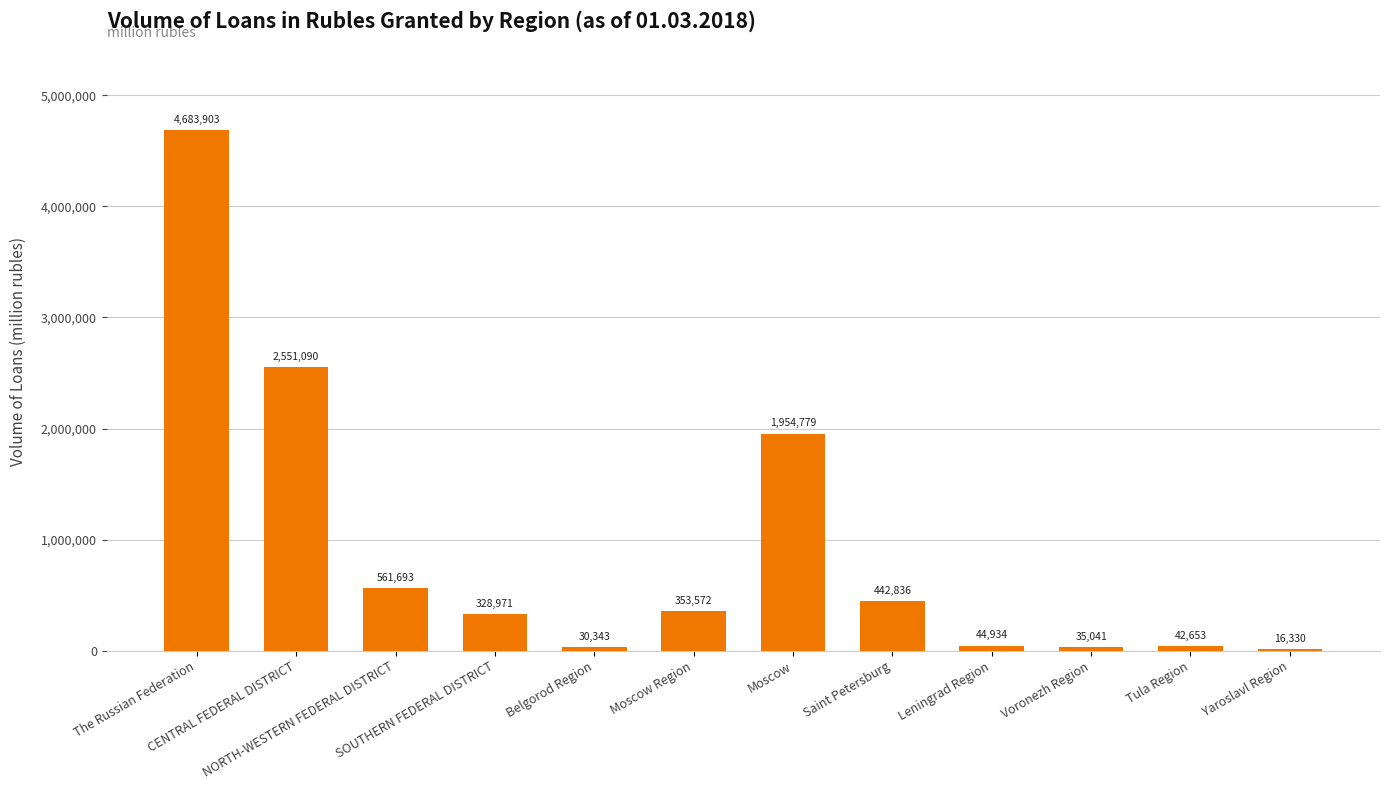

What is the minimum value shown in the chart?

16330